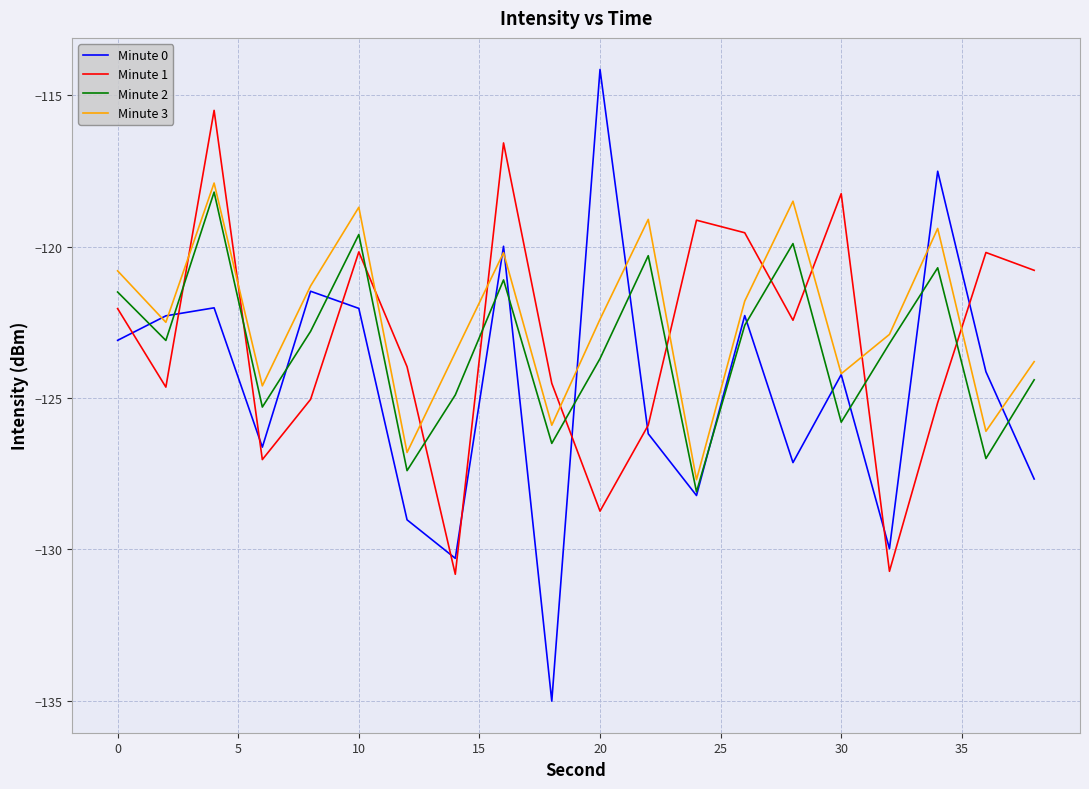

True or false: Minute 1 and Minute 3 cross at least once.

True